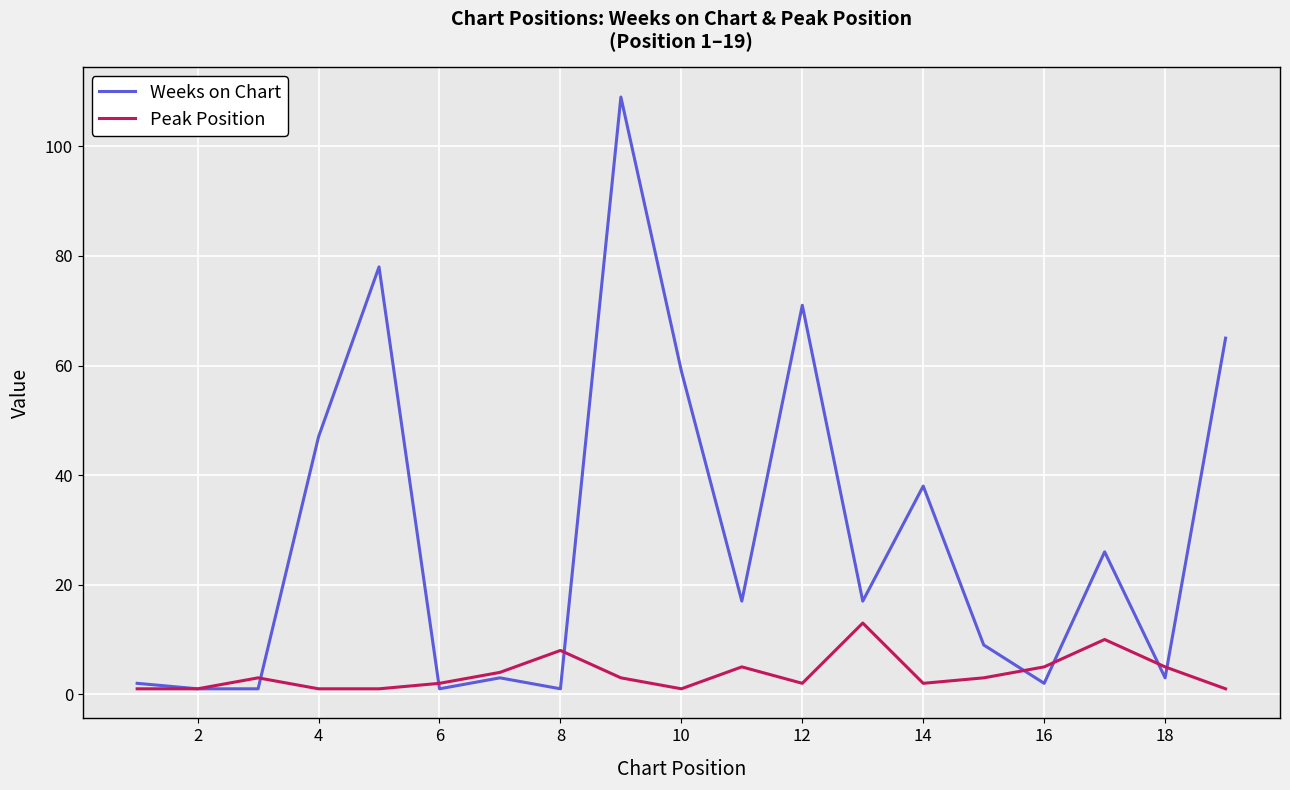

What is the highest value of the Peak Position series?

13